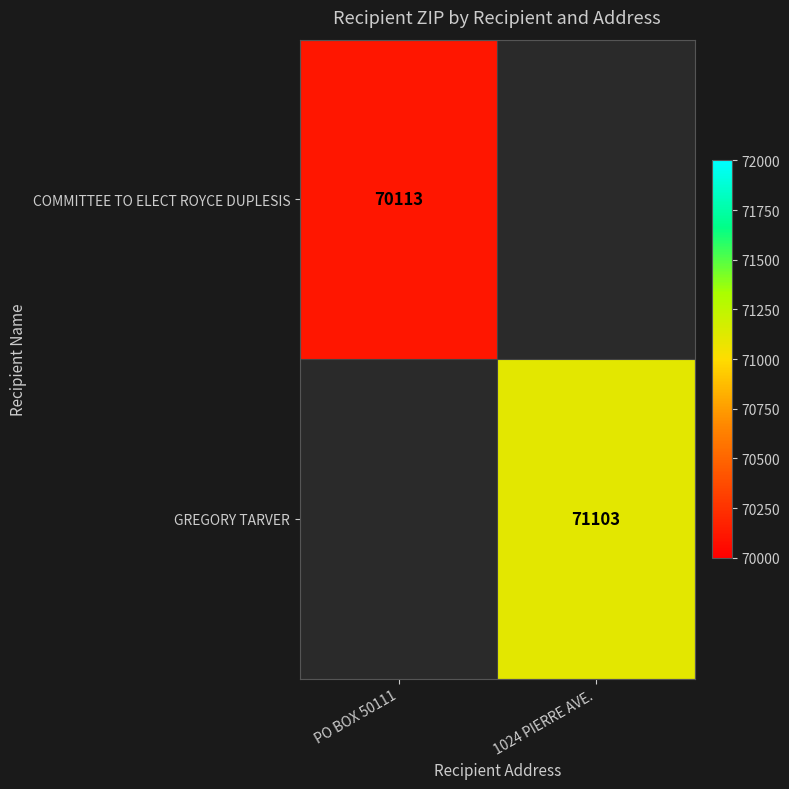

True or false: COMMITTEE TO ELECT ROYCE DUPLESIS has a value of 70113 at PO BOX 50111.

True